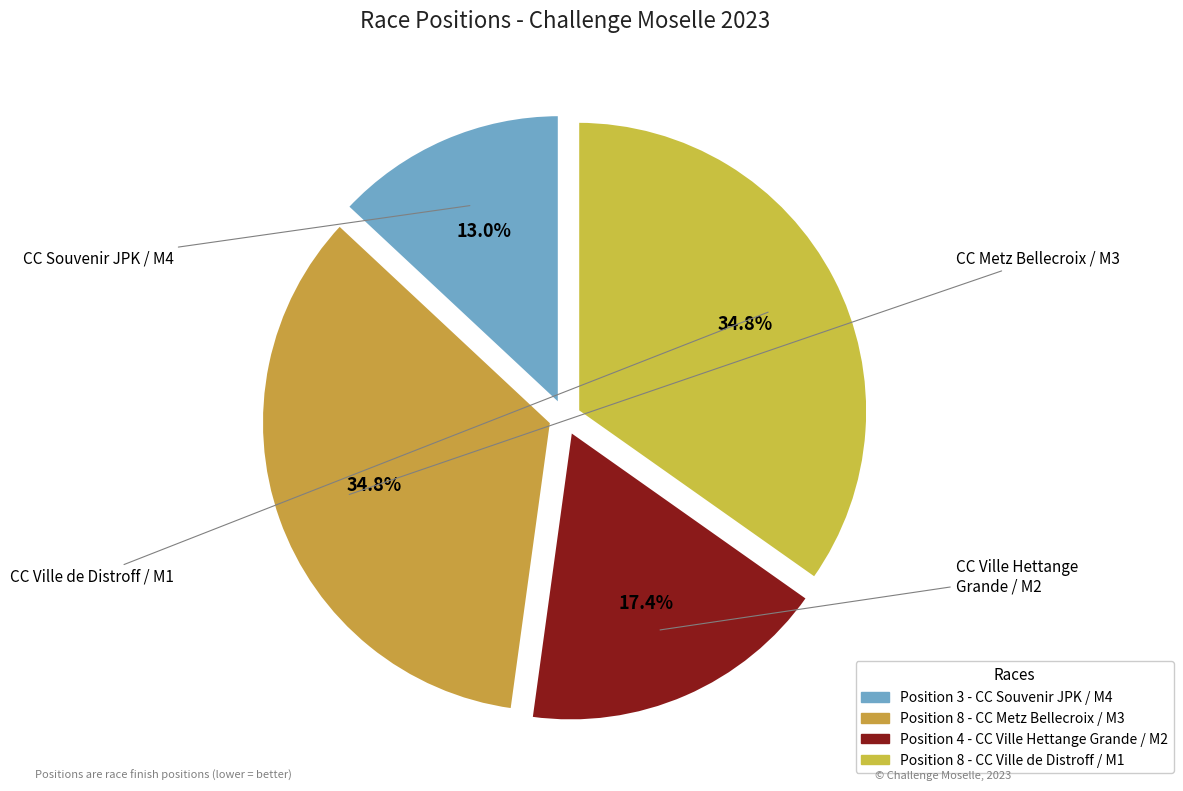

What percentage is NOT represented by CC Ville Hettange Grande / M2?

82.6%